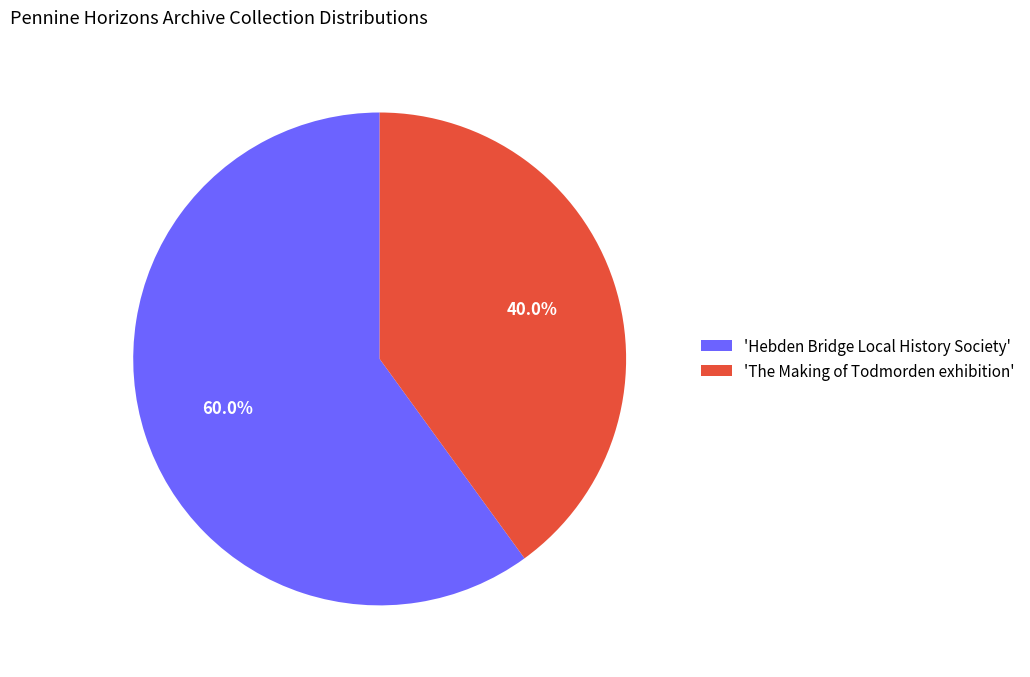

What is the largest slice in the pie chart?

'Hebden Bridge Local History Society'